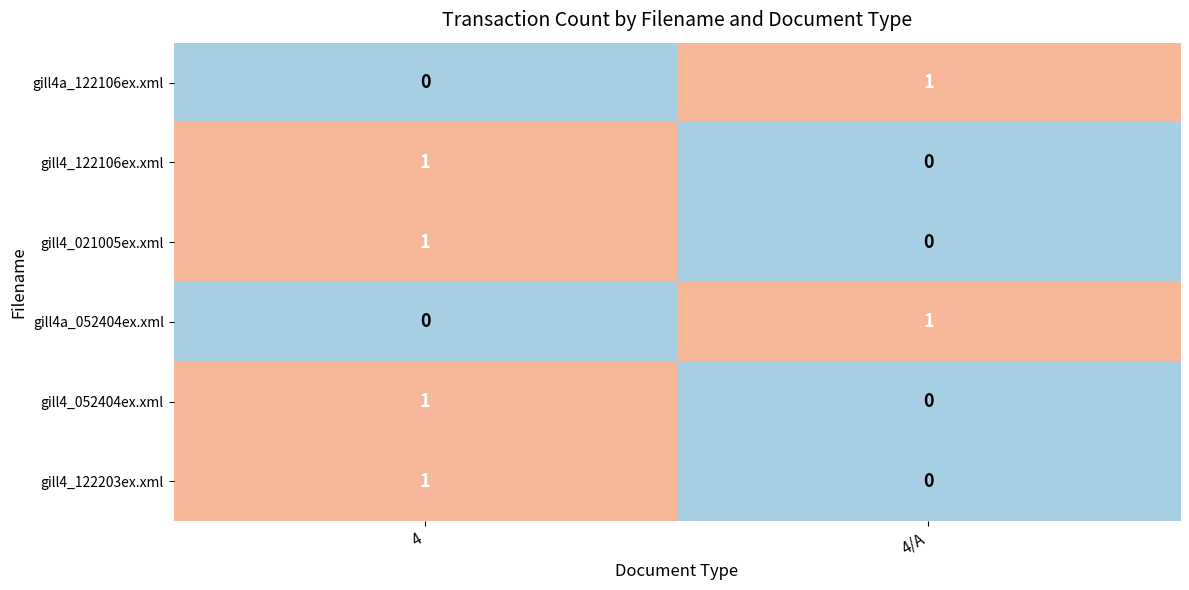

Count the number of categories in the chart.

2